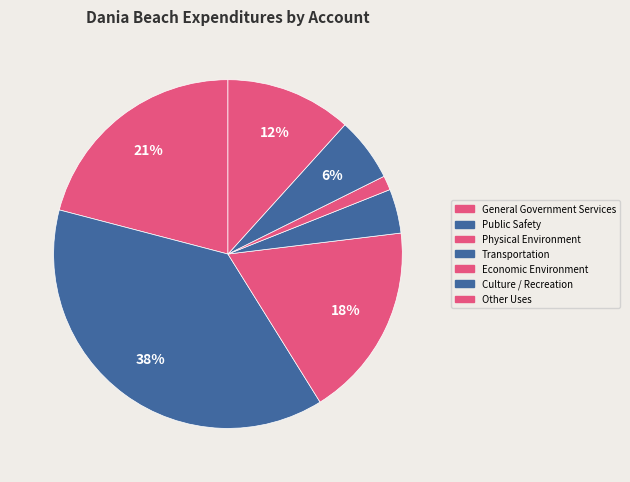

What is the total percentage of Culture / Recreation and Physical Environment?

24.0%